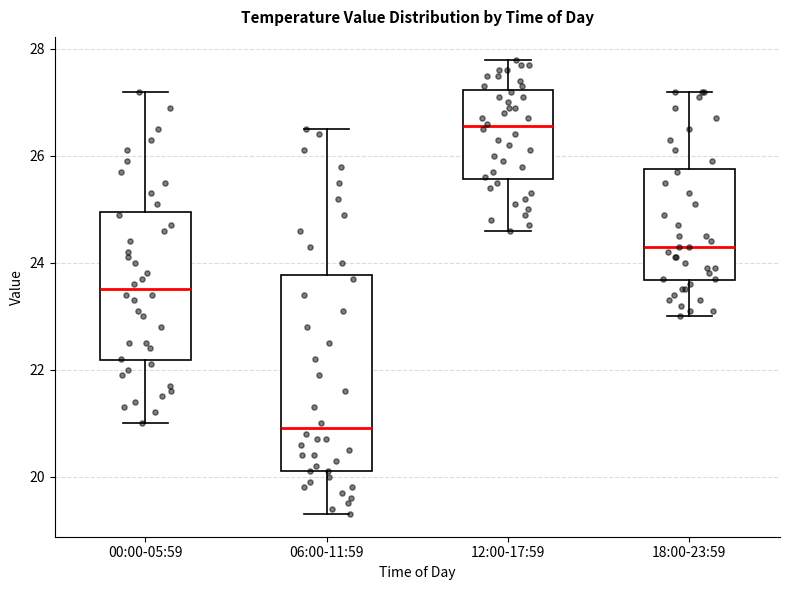

Reading left to right, transcribe this box plot: for each box, give where its median line is, the range the box spans, and where its two whiskers end, as read against the y-axis. The values are not printed on the chart, so give them approximately, as read against the axis.

00:00-05:59: median 23.6, box 22.2 to 25.0, whiskers 21.0 to 27.2
06:00-11:59: median 21.0, box 20.2 to 23.8, whiskers 19.4 to 26.6
12:00-17:59: median 26.6, box 25.6 to 27.2, whiskers 24.6 to 27.8
18:00-23:59: median 24.4, box 23.6 to 25.8, whiskers 23.0 to 27.2